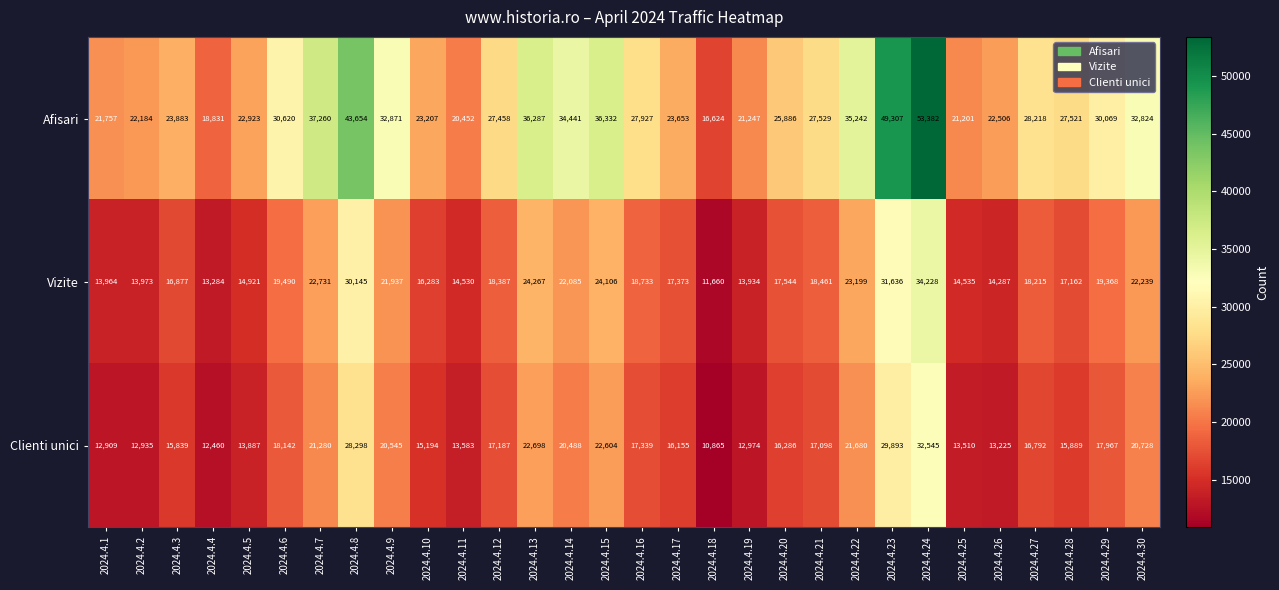

What is the smallest value displayed?

10865